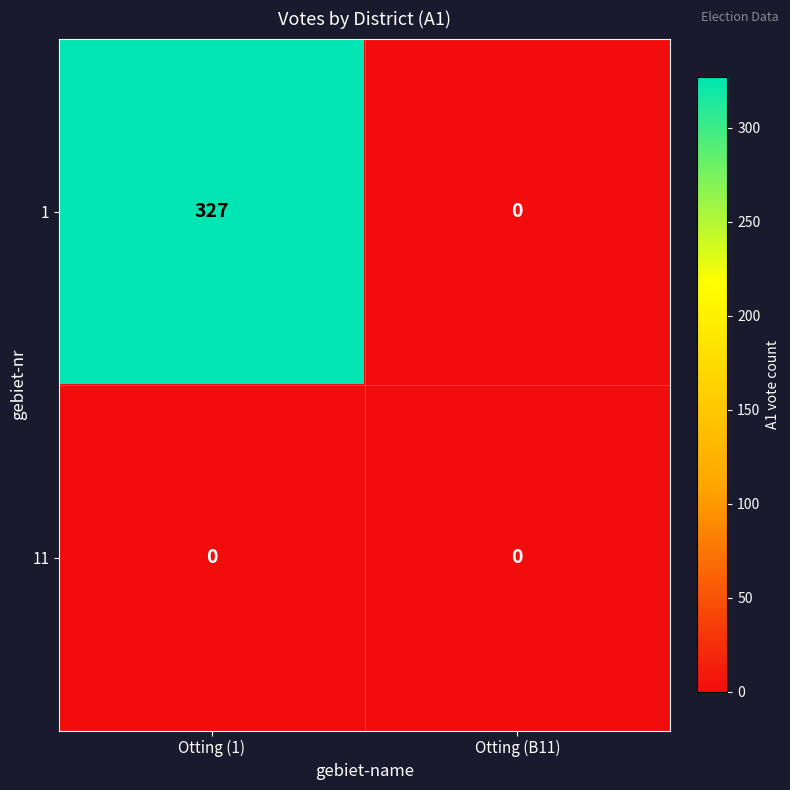

Reading left to right, what are all the values shown in this chart?

1: 327	0
11: 0	0